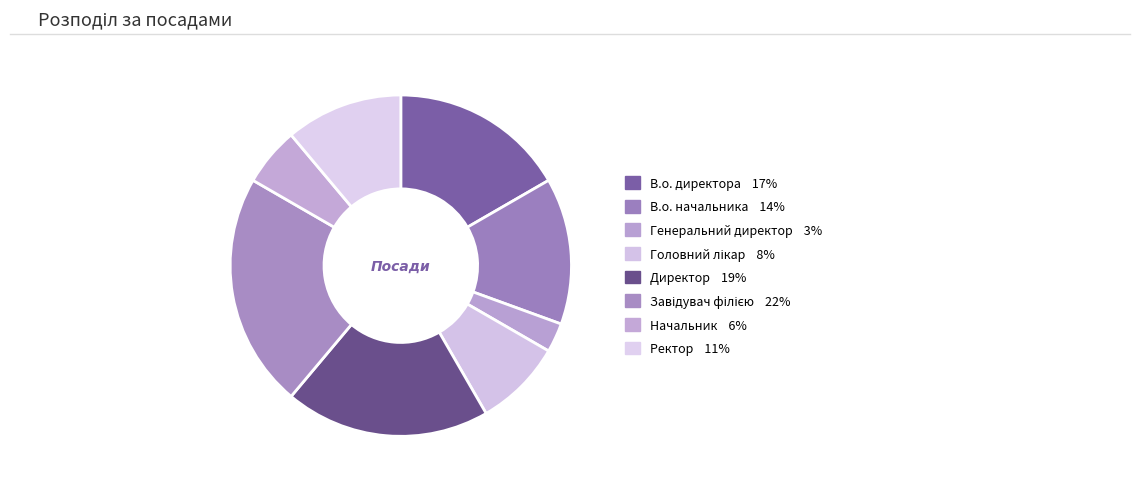

To the nearest percent, what is the combined percentage of Завідувач філією and Генеральний директор?

25%